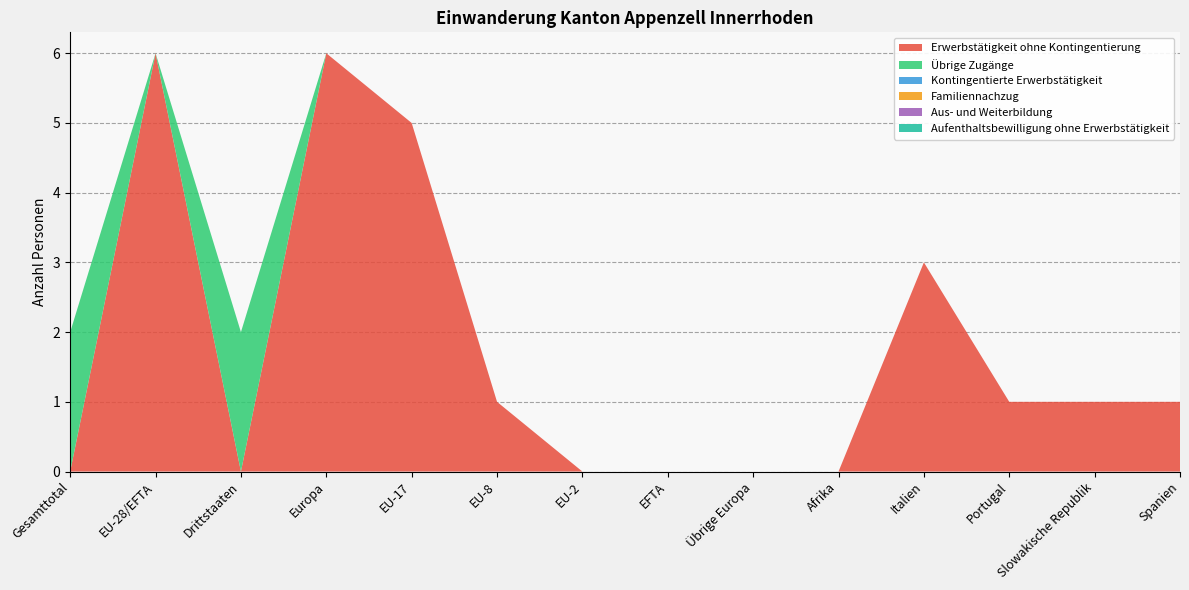

Reading left to right, what are all the values shown in this chart?

Erwerbstätigkeit ohne Kontingentierung: Gesamttotal=0	EU-28/EFTA=6	Drittstaaten=0	Europa=6	EU-17=5	EU-8=1	EU-2=0	EFTA=0	Übrige Europa=0	Afrika=0	Italien=3	Portugal=1	Slowakische Republik=1	Spanien=1
Übrige Zugänge: Gesamttotal=2	EU-28/EFTA=0	Drittstaaten=2	Europa=0	EU-17=0	EU-8=0	EU-2=0	EFTA=0	Übrige Europa=0	Afrika=0	Italien=0	Portugal=0	Slowakische Republik=0	Spanien=0
Kontingentierte Erwerbstätigkeit: Gesamttotal=0	EU-28/EFTA=0	Drittstaaten=0	Europa=0	EU-17=0	EU-8=0	EU-2=0	EFTA=0	Übrige Europa=0	Afrika=0	Italien=0	Portugal=0	Slowakische Republik=0	Spanien=0
Familiennachzug: Gesamttotal=0	EU-28/EFTA=0	Drittstaaten=0	Europa=0	EU-17=0	EU-8=0	EU-2=0	EFTA=0	Übrige Europa=0	Afrika=0	Italien=0	Portugal=0	Slowakische Republik=0	Spanien=0
Aus- und Weiterbildung: Gesamttotal=0	EU-28/EFTA=0	Drittstaaten=0	Europa=0	EU-17=0	EU-8=0	EU-2=0	EFTA=0	Übrige Europa=0	Afrika=0	Italien=0	Portugal=0	Slowakische Republik=0	Spanien=0
Aufenthaltsbewilligung ohne Erwerbstätigkeit: Gesamttotal=0	EU-28/EFTA=0	Drittstaaten=0	Europa=0	EU-17=0	EU-8=0	EU-2=0	EFTA=0	Übrige Europa=0	Afrika=0	Italien=0	Portugal=0	Slowakische Republik=0	Spanien=0